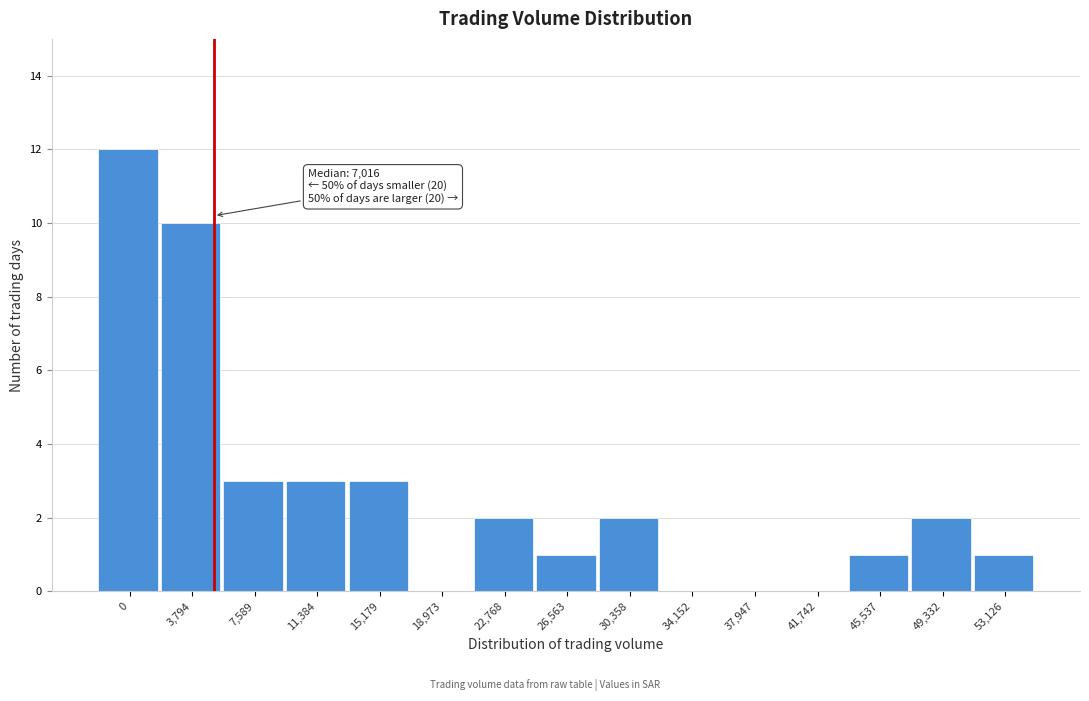

Reading left to right, what are all the values shown in this chart?

0=12	3,794=10	7,589=3	11,384=3	15,179=3	18,973=0	22,768=2	26,563=1	30,358=2	34,152=0	37,947=0	41,742=0	45,537=1	49,332=2	53,126=1